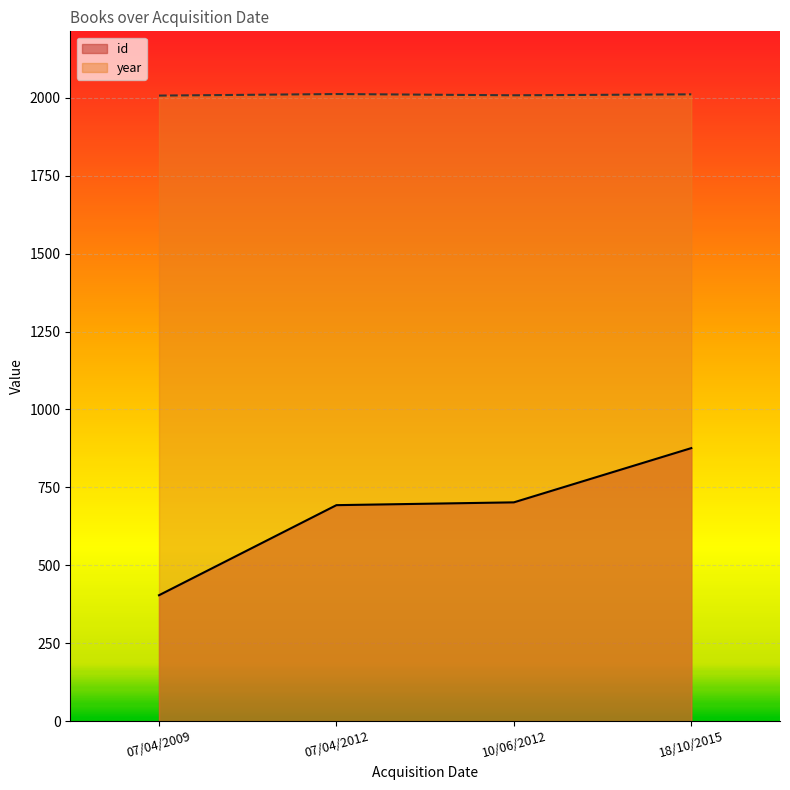

True or false: id has more than 2 interior local peaks.

False